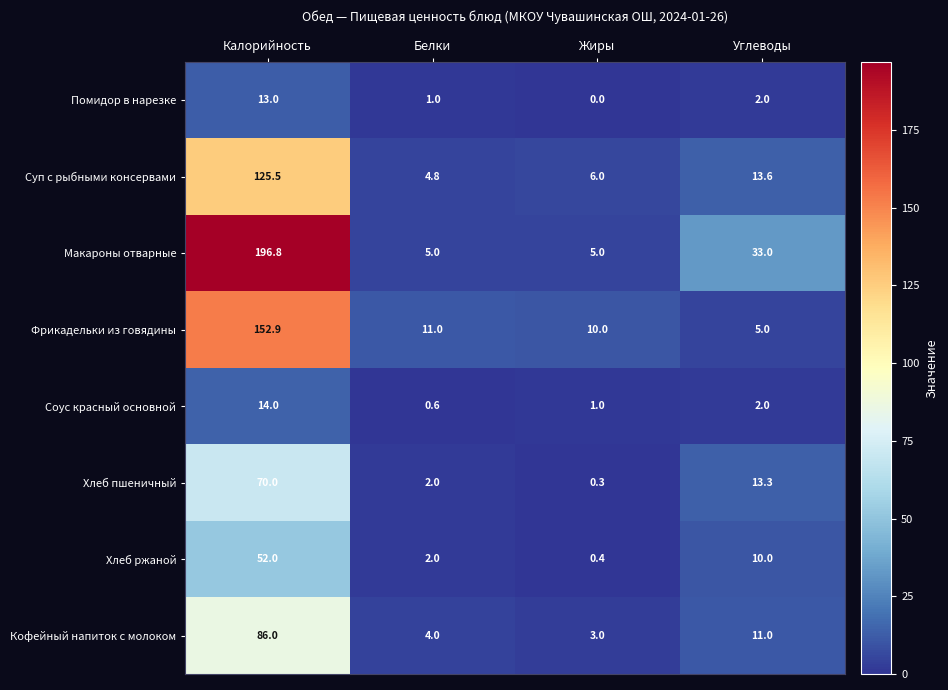

Where does the Суп с рыбными консервами series first go above 13?

Калорийность